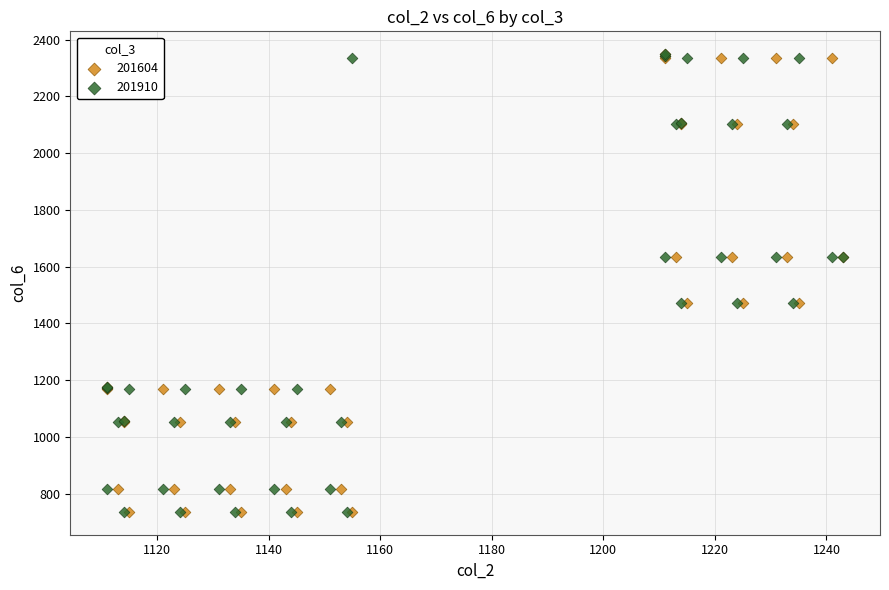

What are all the series names shown in the legend?

201604, 201910